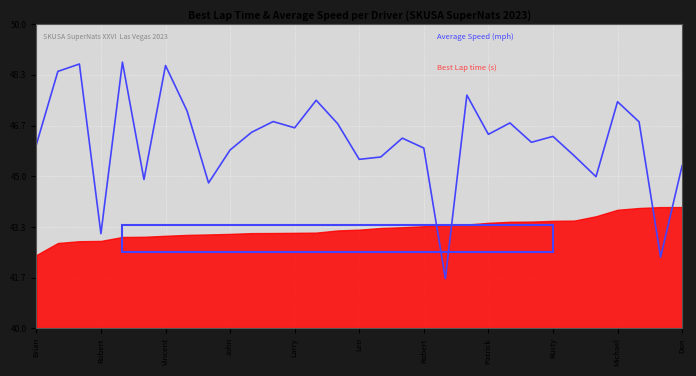

How many interior local valleys (lower than both neighbors) does the data have?

10